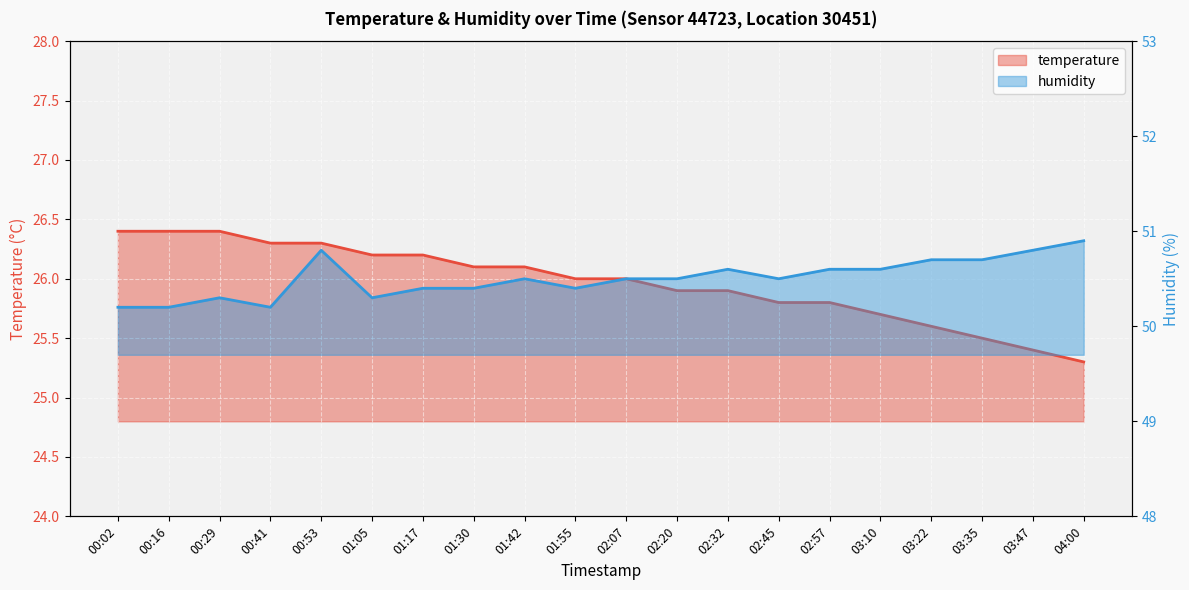

Which series changed the most between 01:55 and 02:07?

humidity